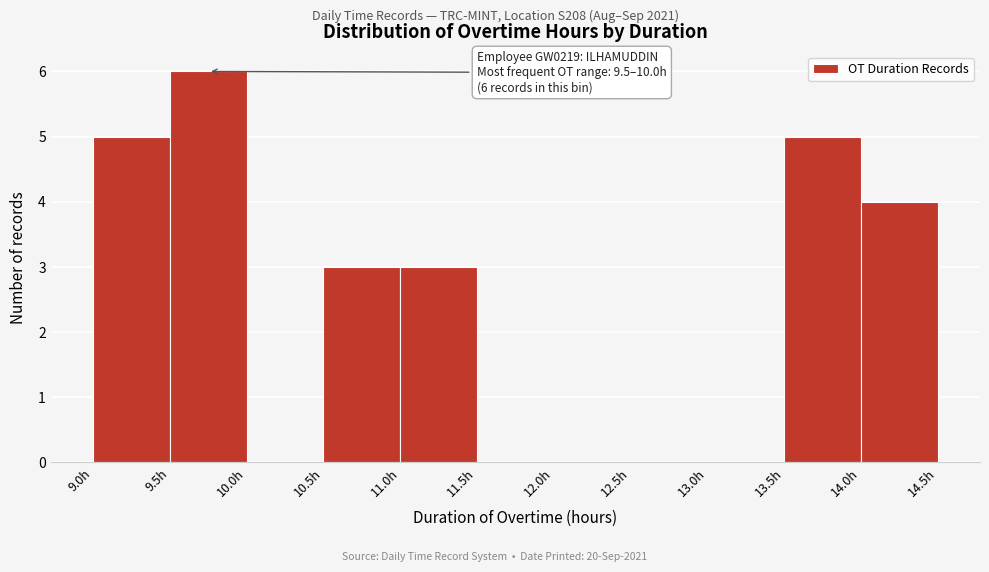

Over which range of the x-axis is the bar tallest?

9.5 to 10.0